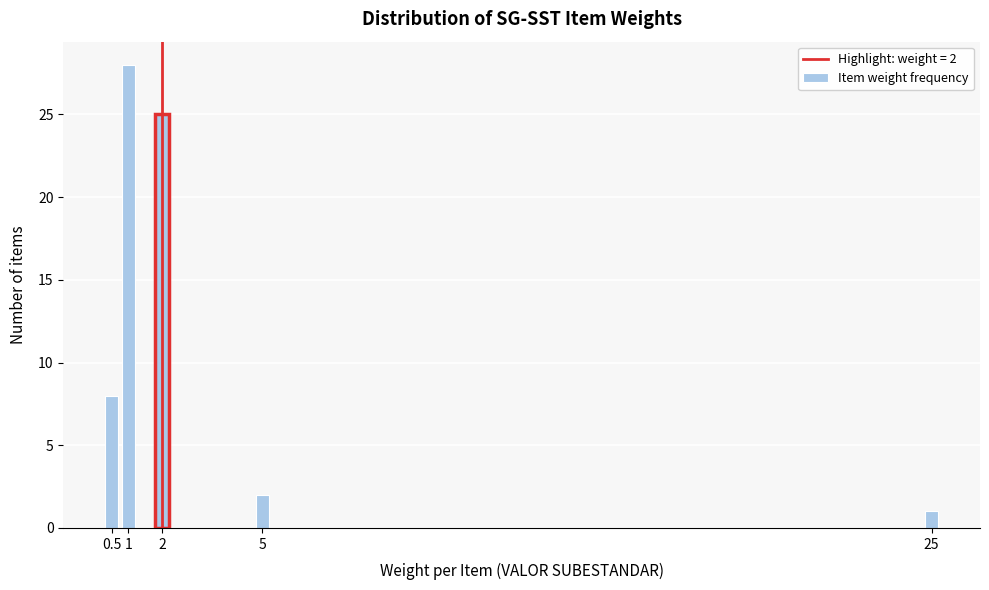

Reading right to left, extract all data points from this chart.

25=1	5=2	2=25	1=28	0.5=8